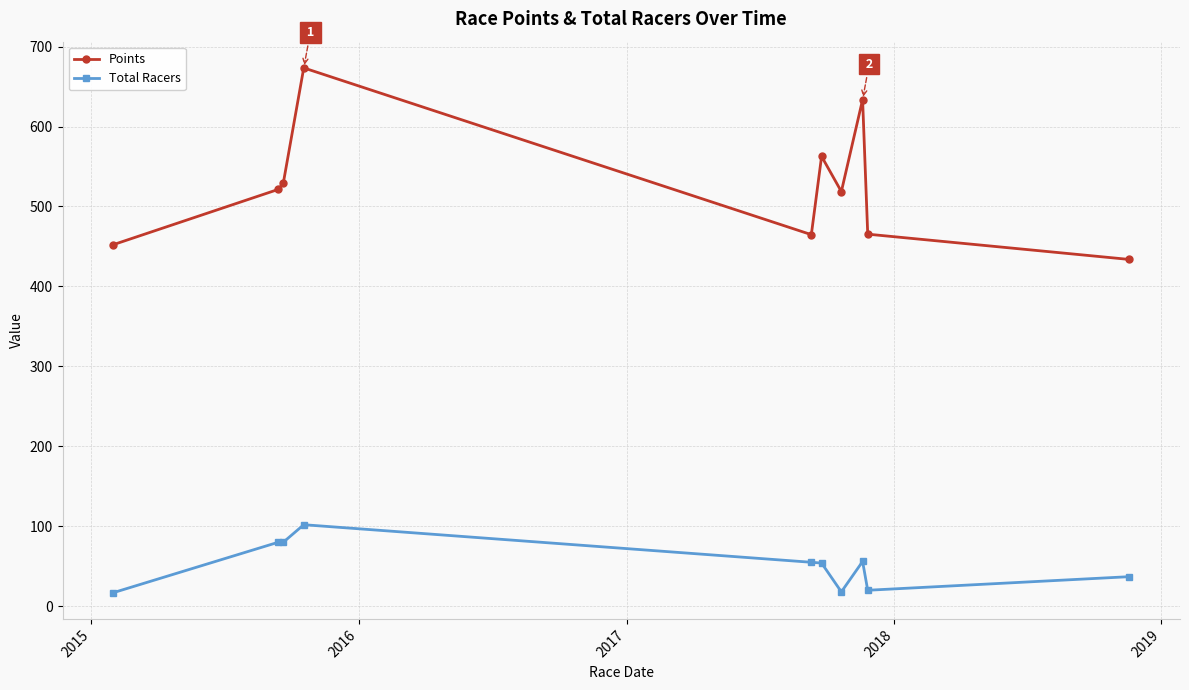

What is the value of the Total Racers point at the 1st from the left?

17.0